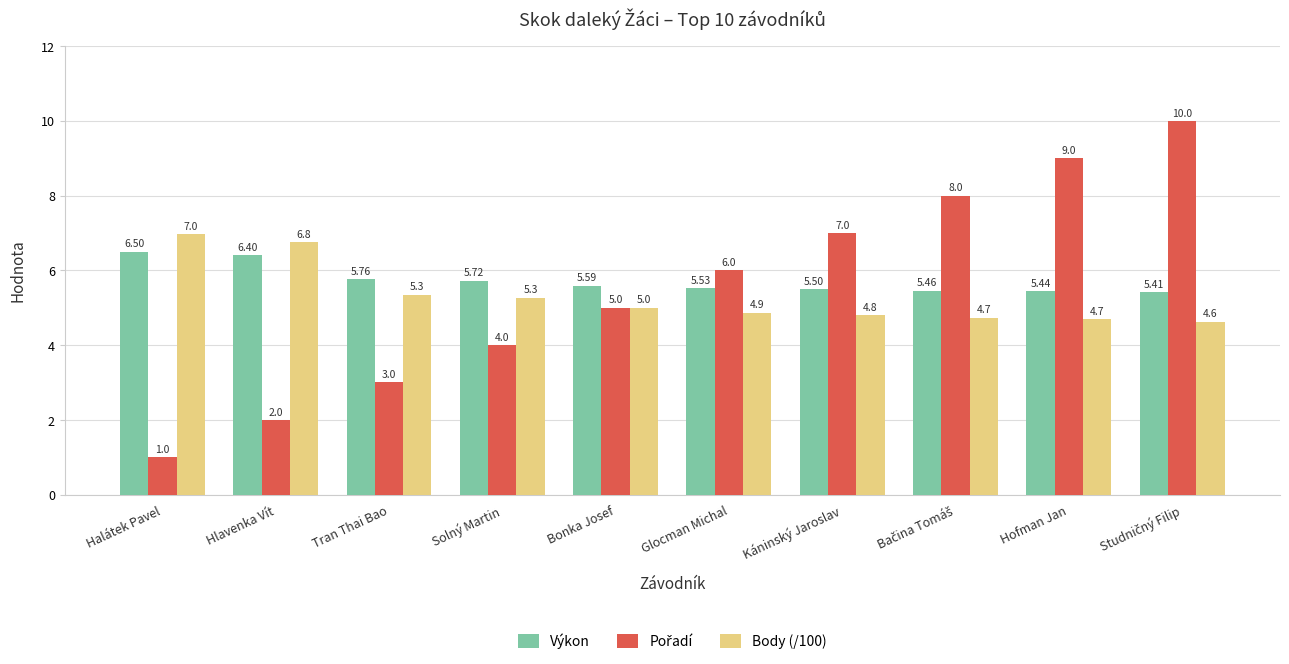

How many bars are there in total?

30